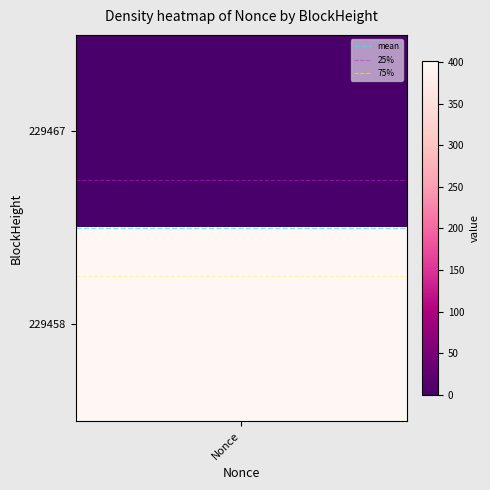

At which category is the sum across all series the highest?

Nonce